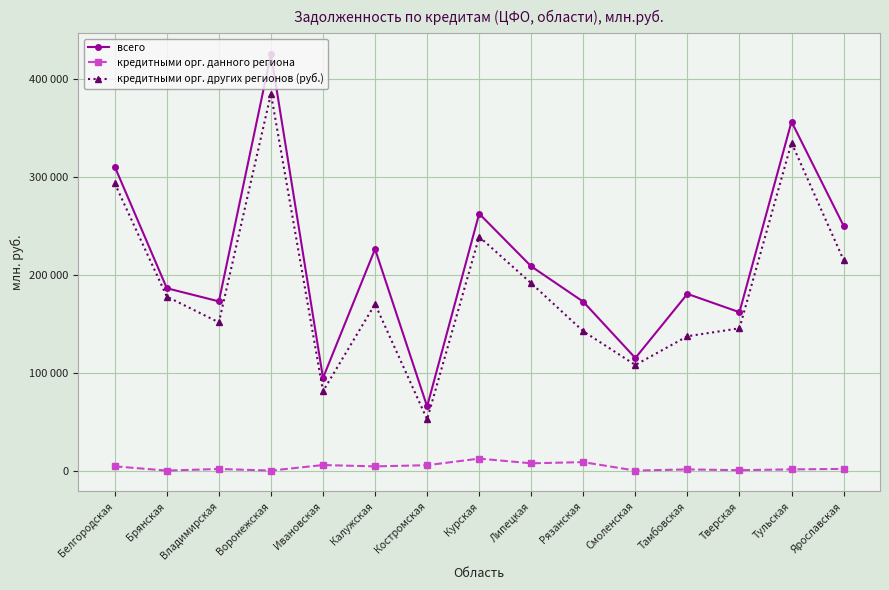

What are all the series names shown in the legend?

всего, кредитными орг. данного региона, кредитными орг. других регионов (руб.)